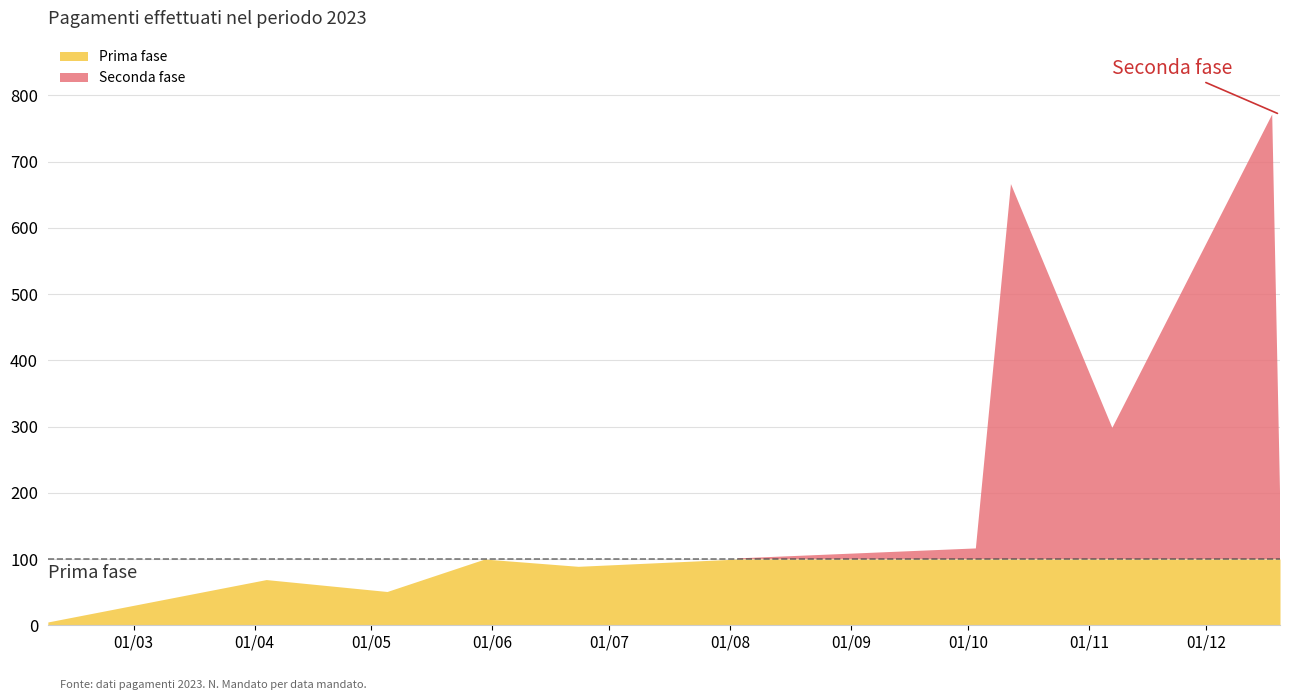

What is the sum of all values?

2824